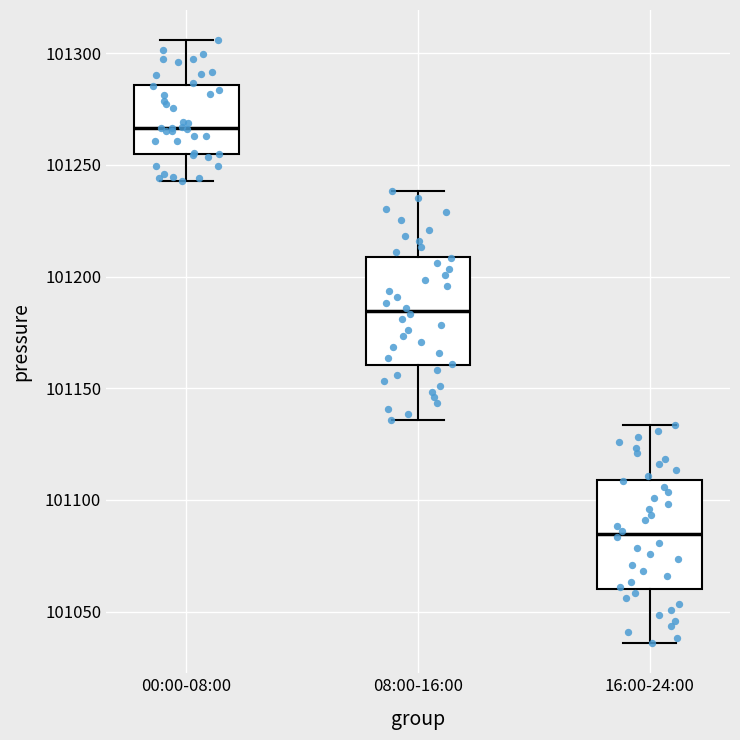

Which box's median line is the highest?

00:00-08:00